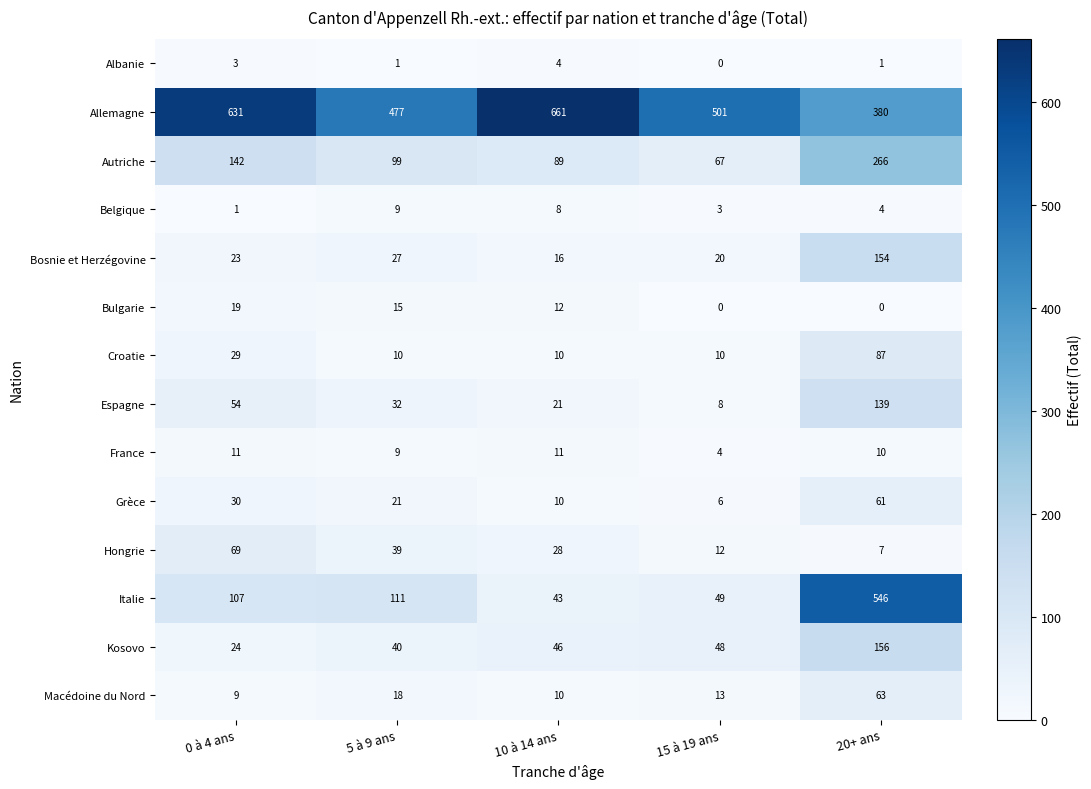

What is the sum of the Autriche values at 5 à 9 ans and 20+ ans?

365